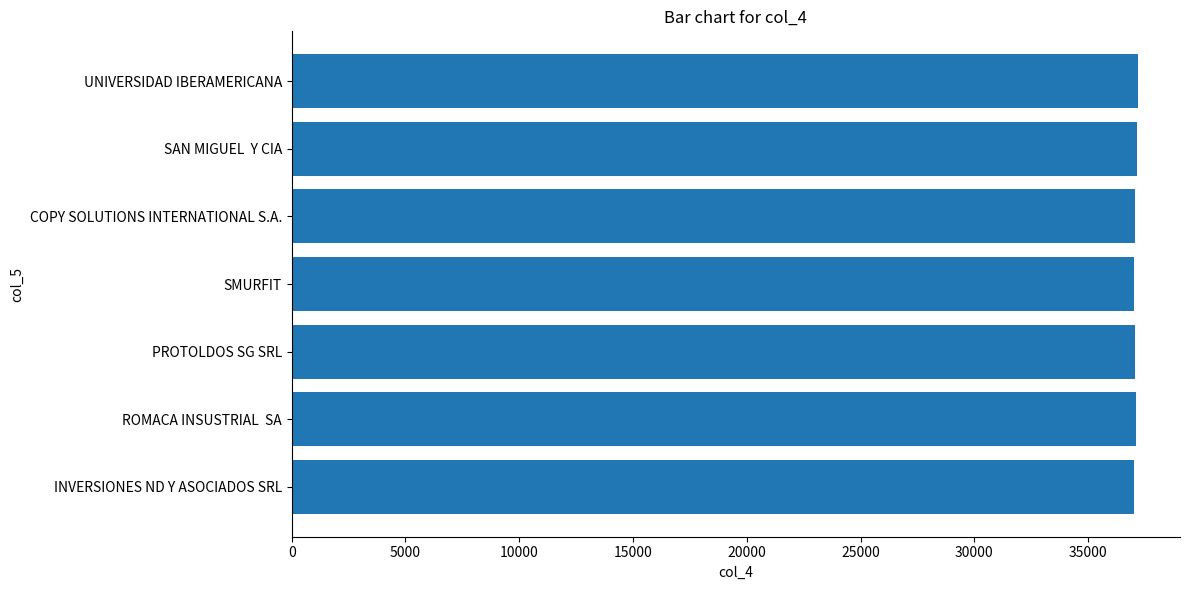

What is the ratio of the value at SMURFIT to the value at PROTOLDOS SG SRL?

1.0